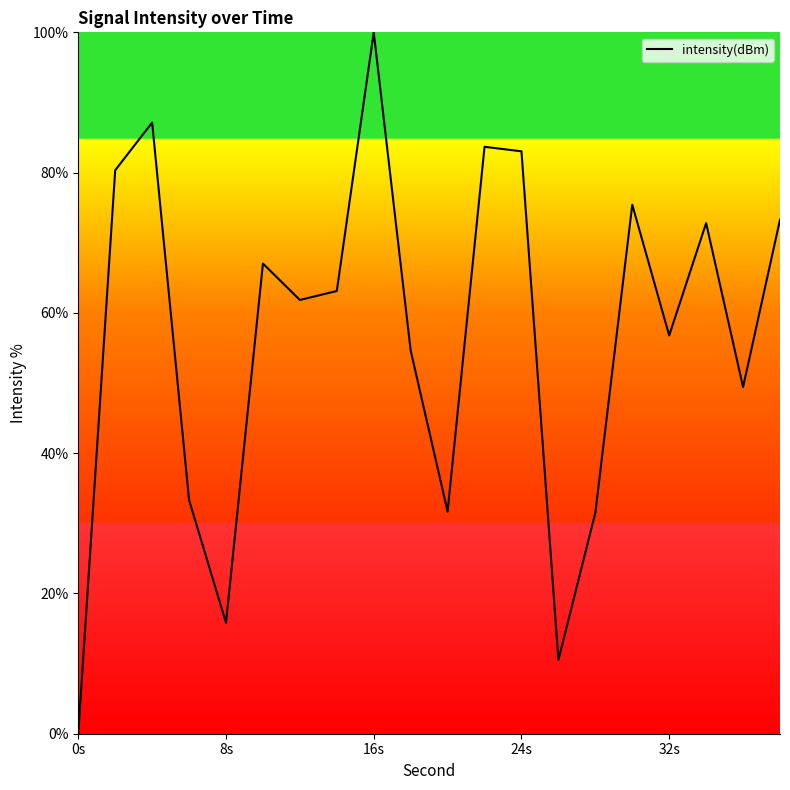

What is the maximum value shown in the chart?

100.0